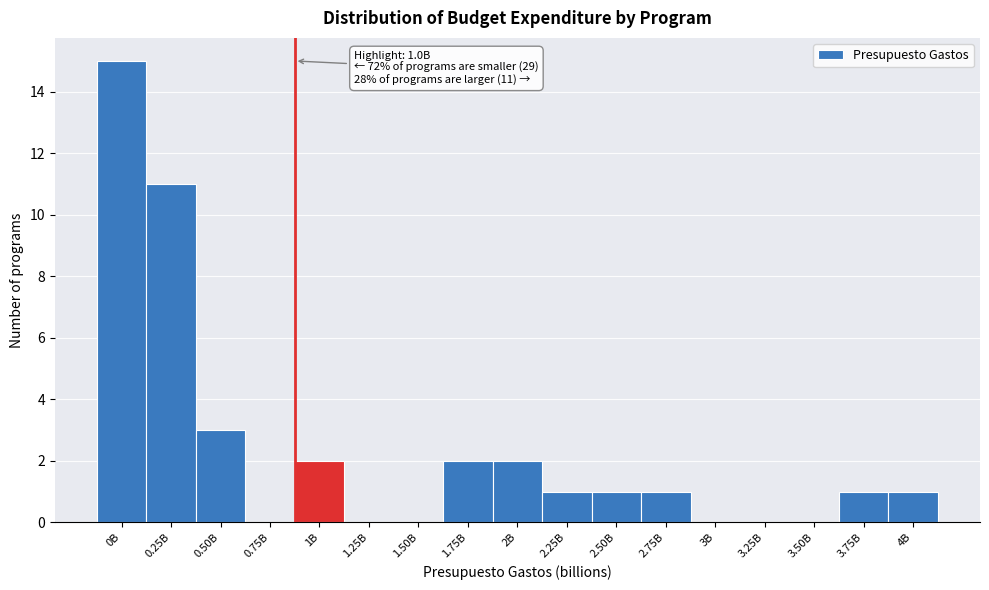

Reading right to left, what are all the values shown in this chart?

4B=1	3.75B=1	3.50B=0	3.25B=0	3B=0	2.75B=1	2.50B=1	2.25B=1	2B=2	1.75B=2	1.50B=0	1.25B=0	1B=2	0.75B=0	0.50B=3	0.25B=11	0B=15